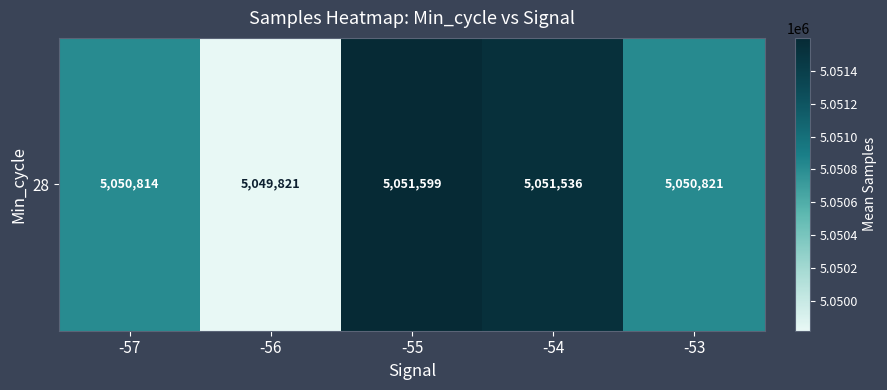

What is the change in value from -56 to -54?

+1715.0